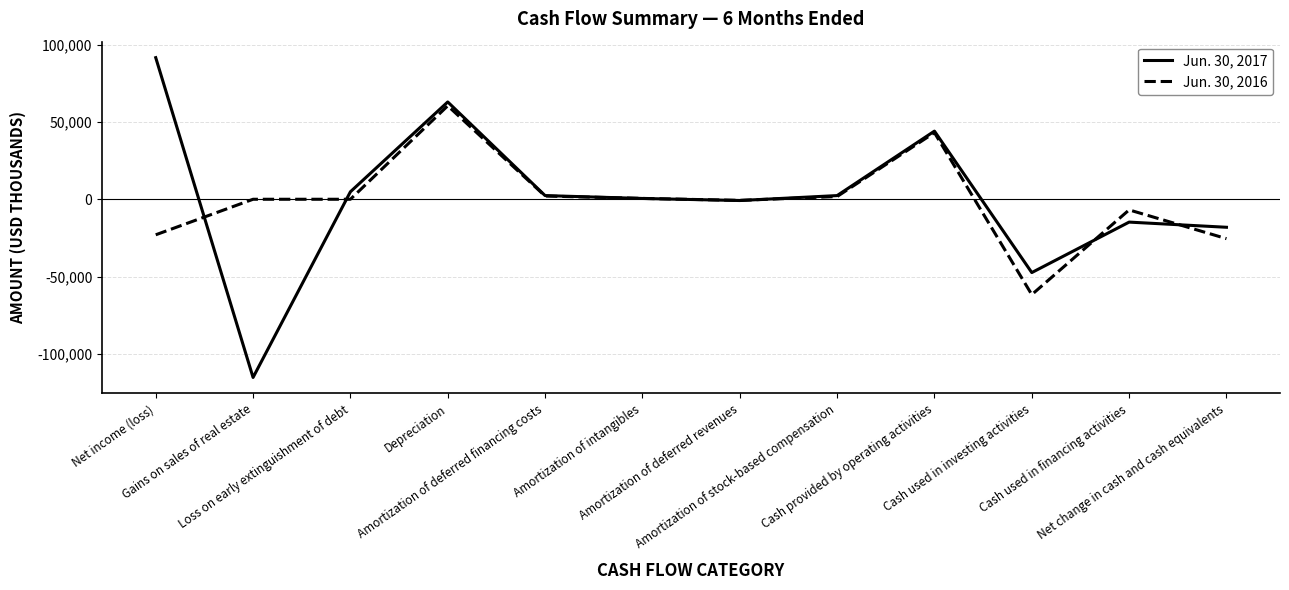

At which label is Jun. 30, 2017 closest to -11831?

Cash used in financing activities